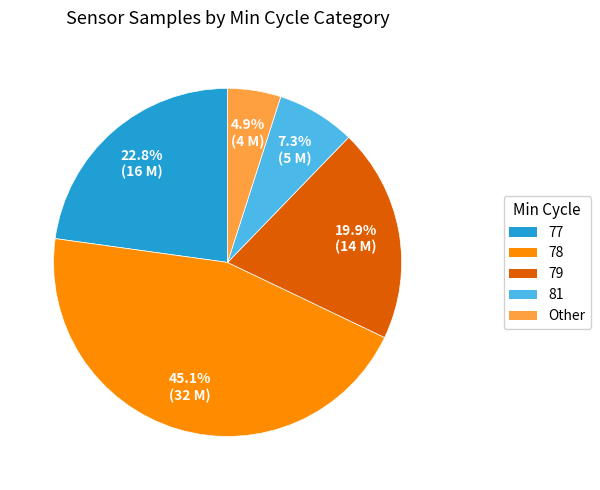

Is it true that 77 is 1% of the pie?

False